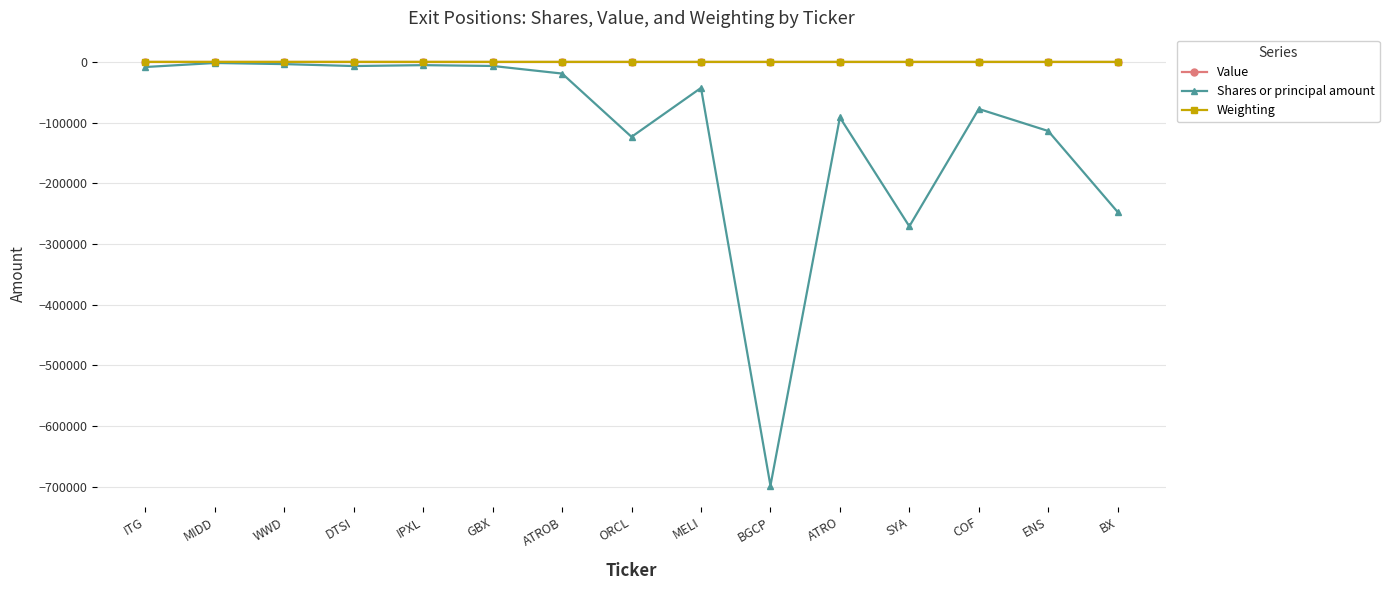

How many lines are shown in the chart?

3